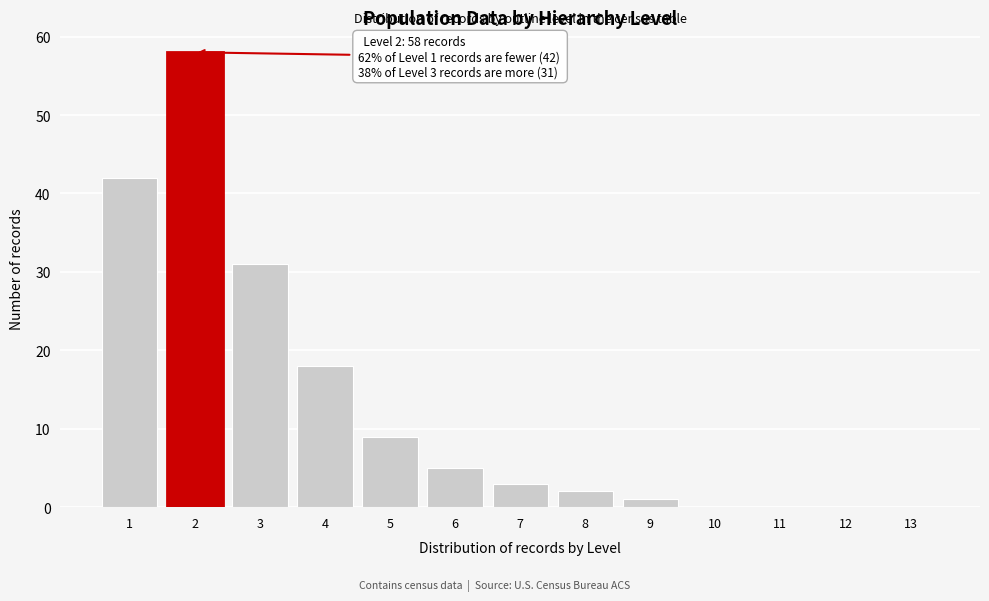

Reading right to left, transcribe all the data shown in this chart.

13=0	12=0	11=0	10=0	9=1	8=2	7=3	6=5	5=9	4=18	3=31	2=58	1=42